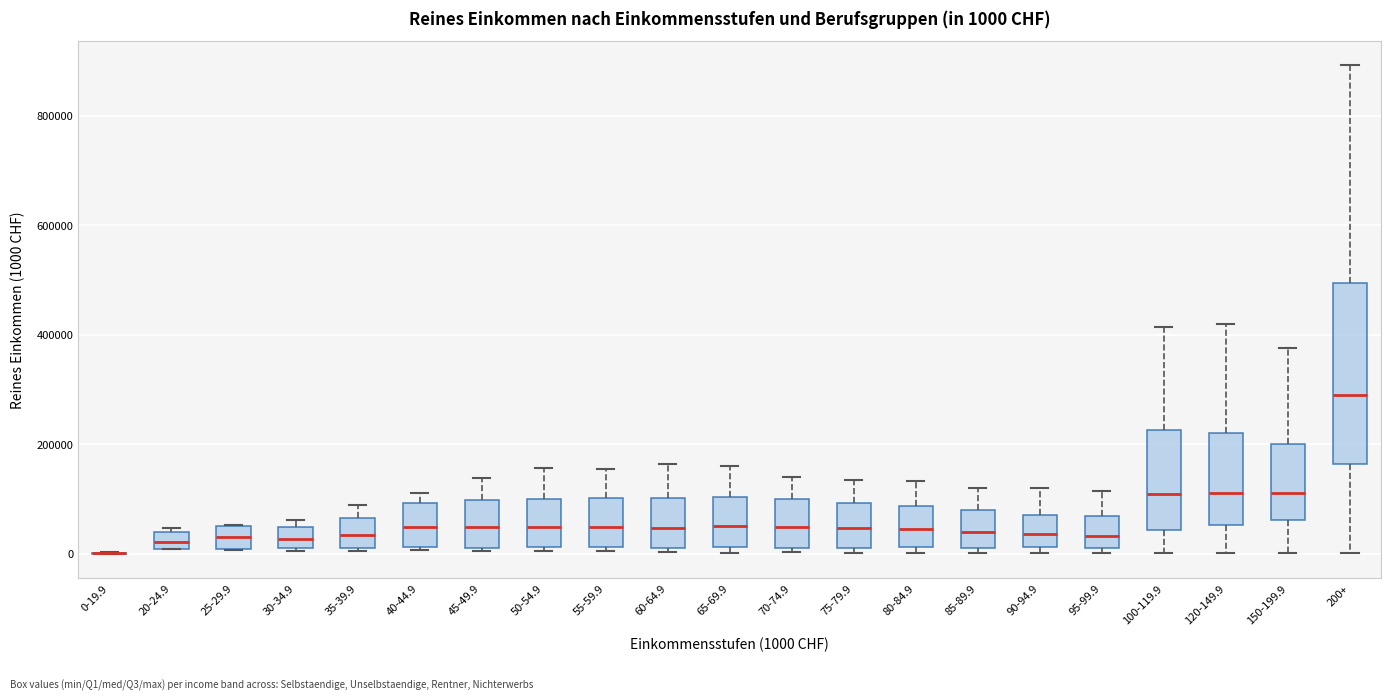

Which box is the tallest, from its lower edge to its upper edge?

200+